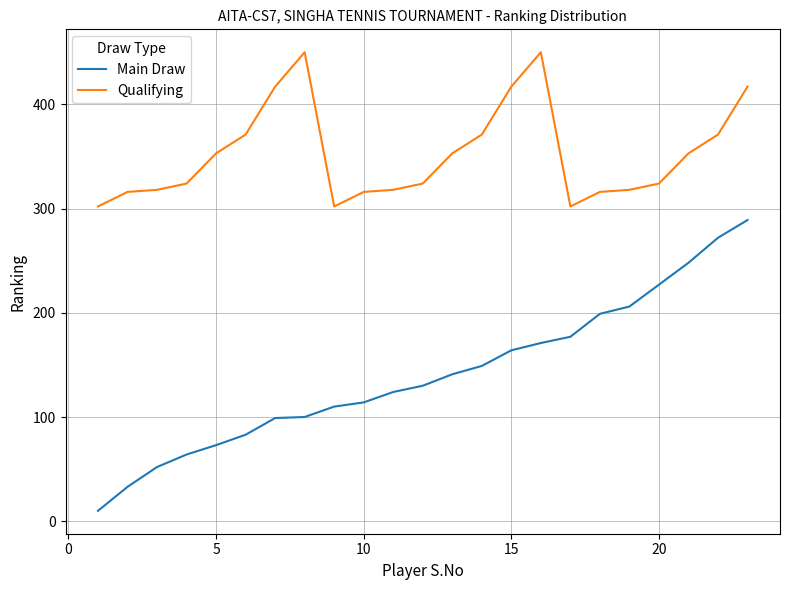

True or false: Qualifying and Main Draw cross at least once.

False